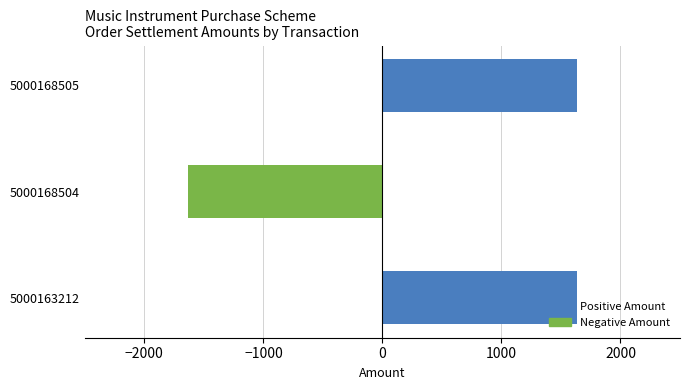

What is the difference between the second highest and minimum values in the Negative Amount series?

1632.5